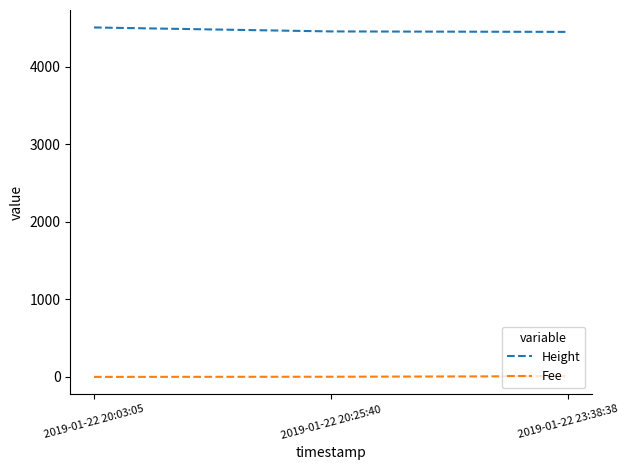

How many categories are shown in the chart?

3